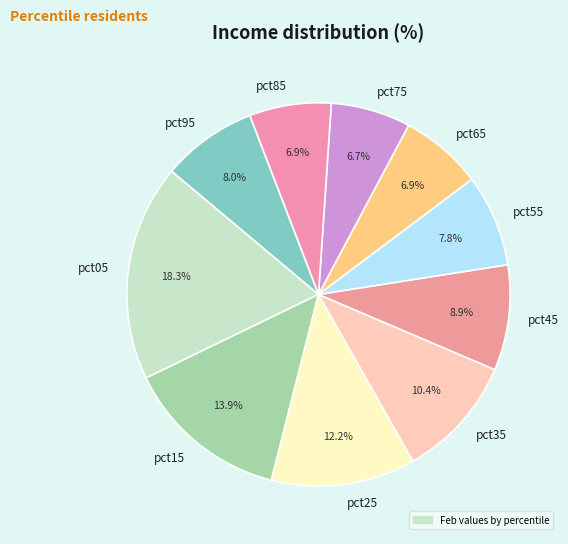

What is the largest slice in the pie chart?

pct05